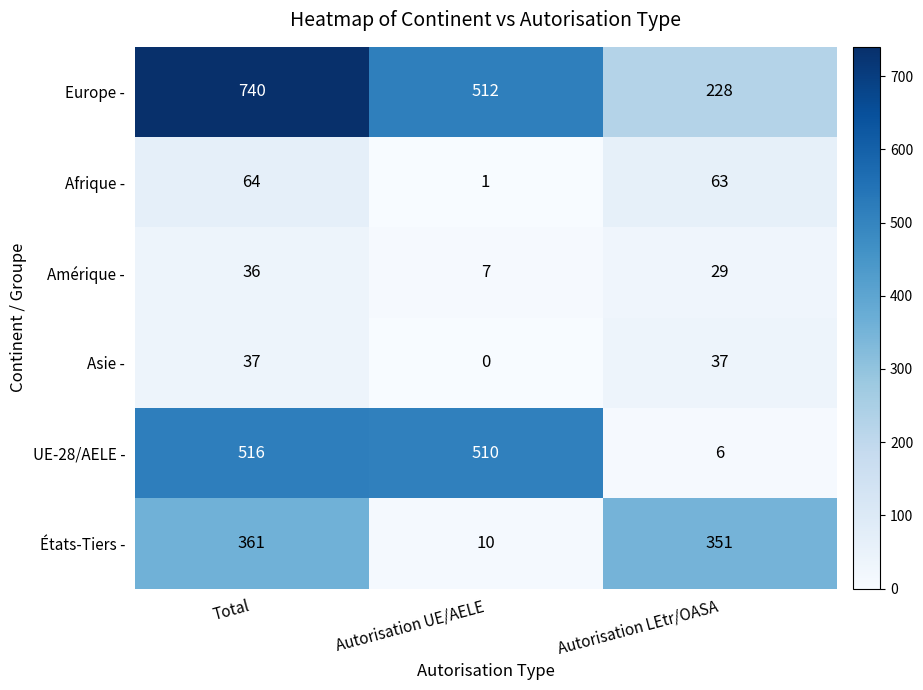

Which series changed the most between Total and Autorisation UE/AELE?

États-Tiers -